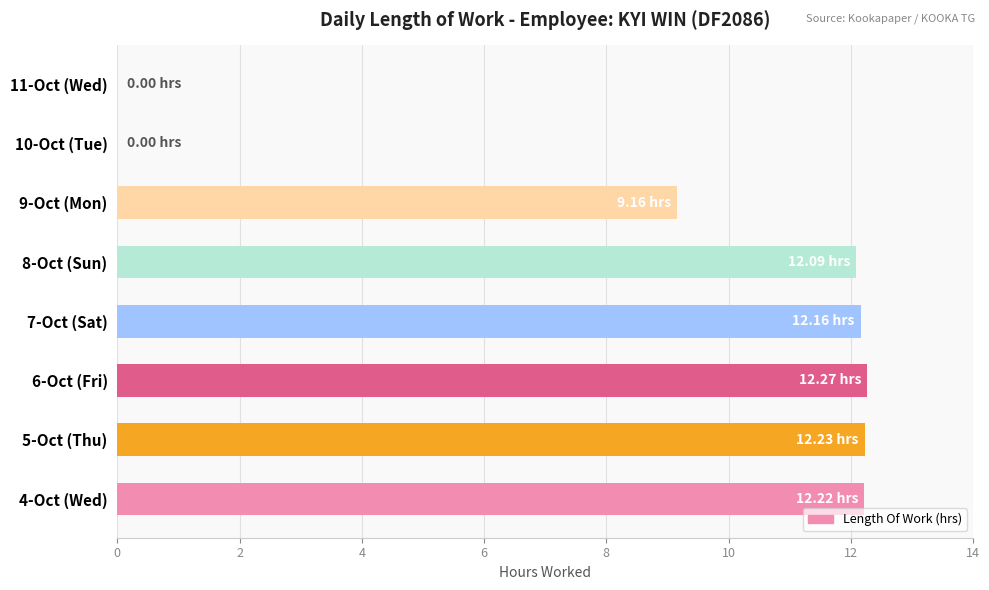

What is the change in value from 4-Oct (Wed) to 11-Oct (Wed)?

-12.2